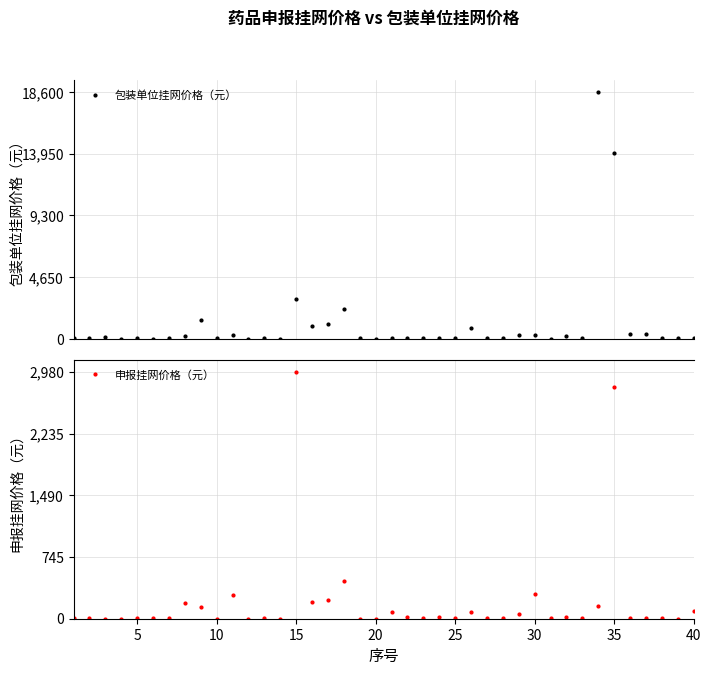

True or false: 包装单位挂网价格（元） has more than 2 points higher than both neighbors.

True